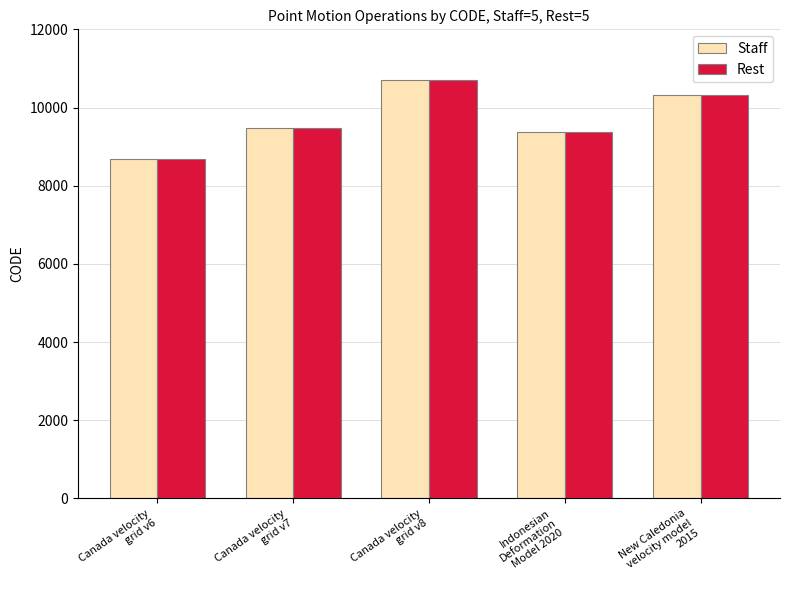

List the labels in order of Staff value, smallest first.

Canada velocity
grid v6, Indonesian
Deformation
Model 2020, Canada velocity
grid v7, New Caledonia
velocity model
2015, Canada velocity
grid v8